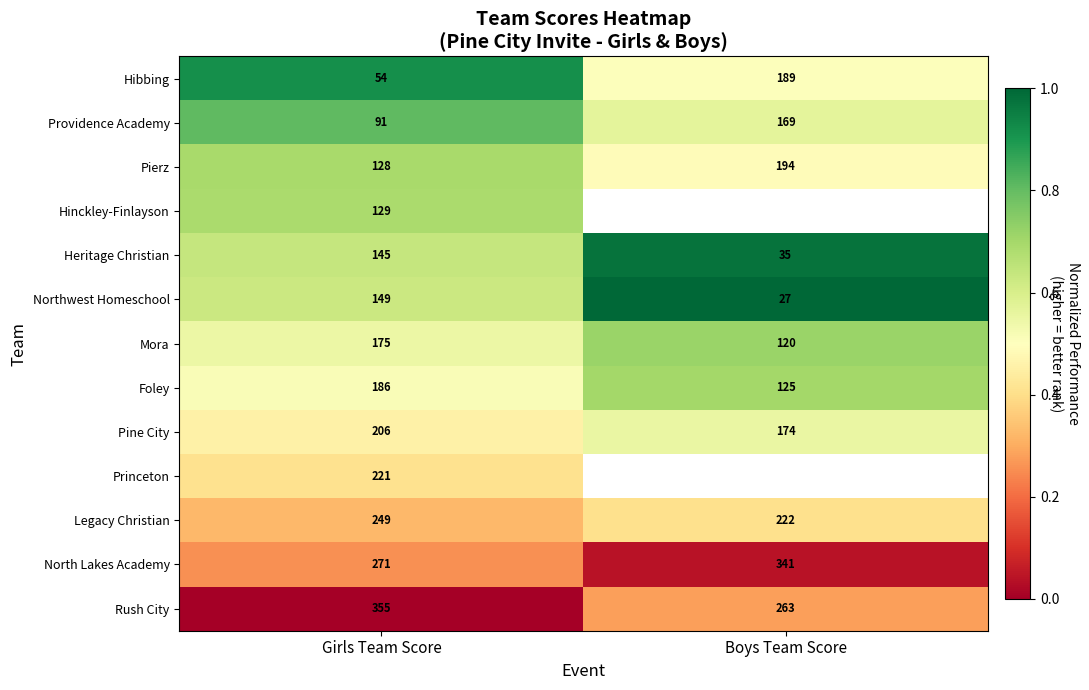

Rank the categories by Legacy Christian value from highest to lowest.

Girls Team Score, Boys Team Score